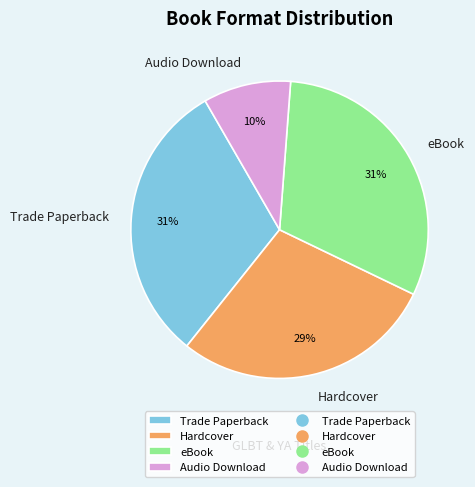

Combined, do Hardcover and eBook account for over 50%?

Yes